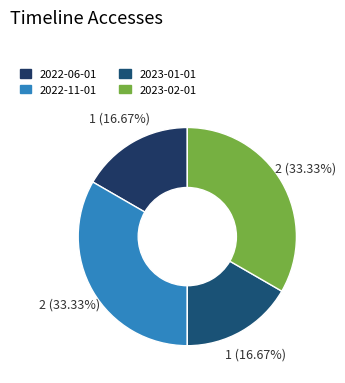

Does any single category account for the majority?

No